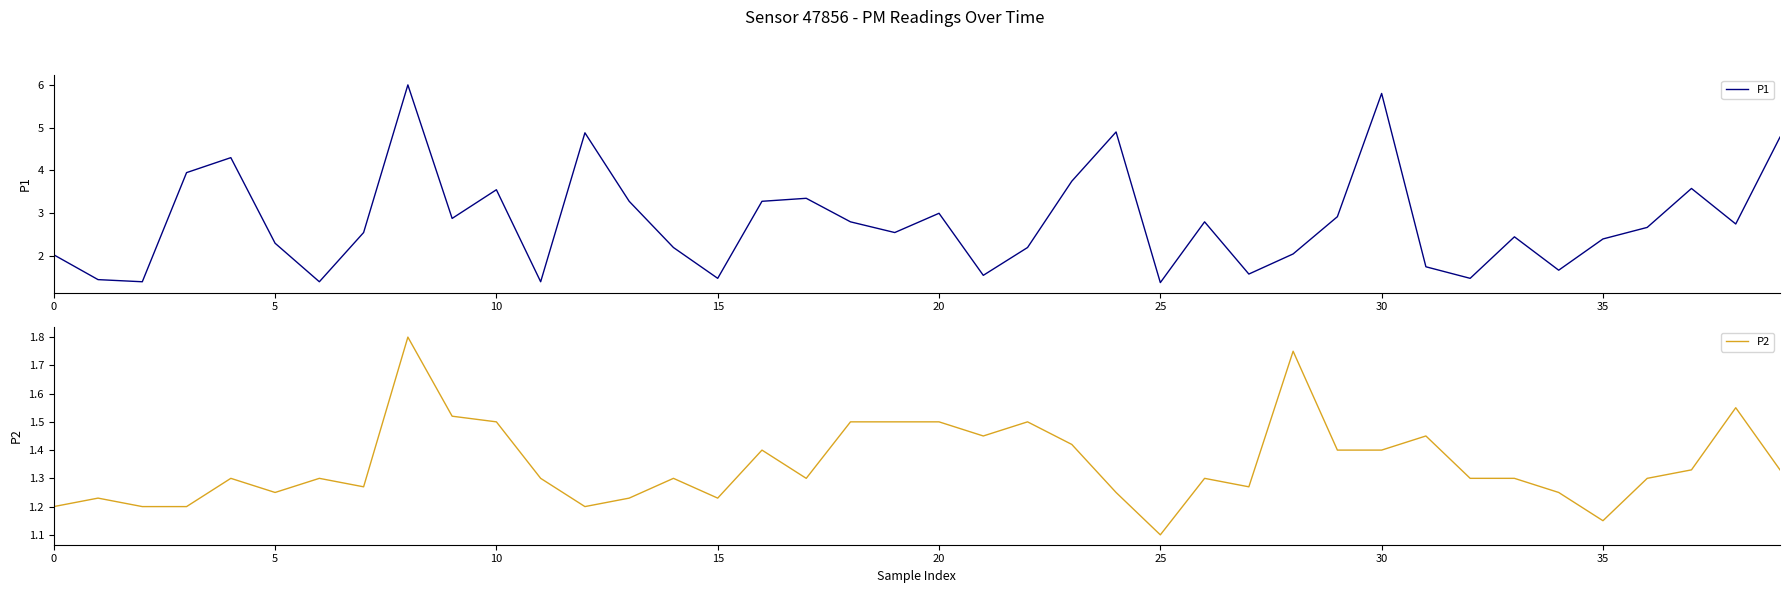

Reading left to right, transcribe all the data shown in this chart.

P1: 2.0	1.4	1.4	4.0	4.3	2.3	1.4	2.5	6.0	2.9	3.5	1.4	4.9	3.3	2.2	1.5	3.3	3.4	2.8	2.5	3.0	1.6	2.2	3.8	4.9	1.4	2.8	1.6	2.0	2.9	5.8	1.8	1.5	2.5	1.7	2.4	2.7	3.6	2.8	4.8
P2: 1.2	1.2	1.2	1.2	1.3	1.2	1.3	1.3	1.8	1.5	1.5	1.3	1.2	1.2	1.3	1.2	1.4	1.3	1.5	1.5	1.5	1.4	1.5	1.4	1.2	1.1	1.3	1.3	1.8	1.4	1.4	1.4	1.3	1.3	1.2	1.1	1.3	1.3	1.6	1.3